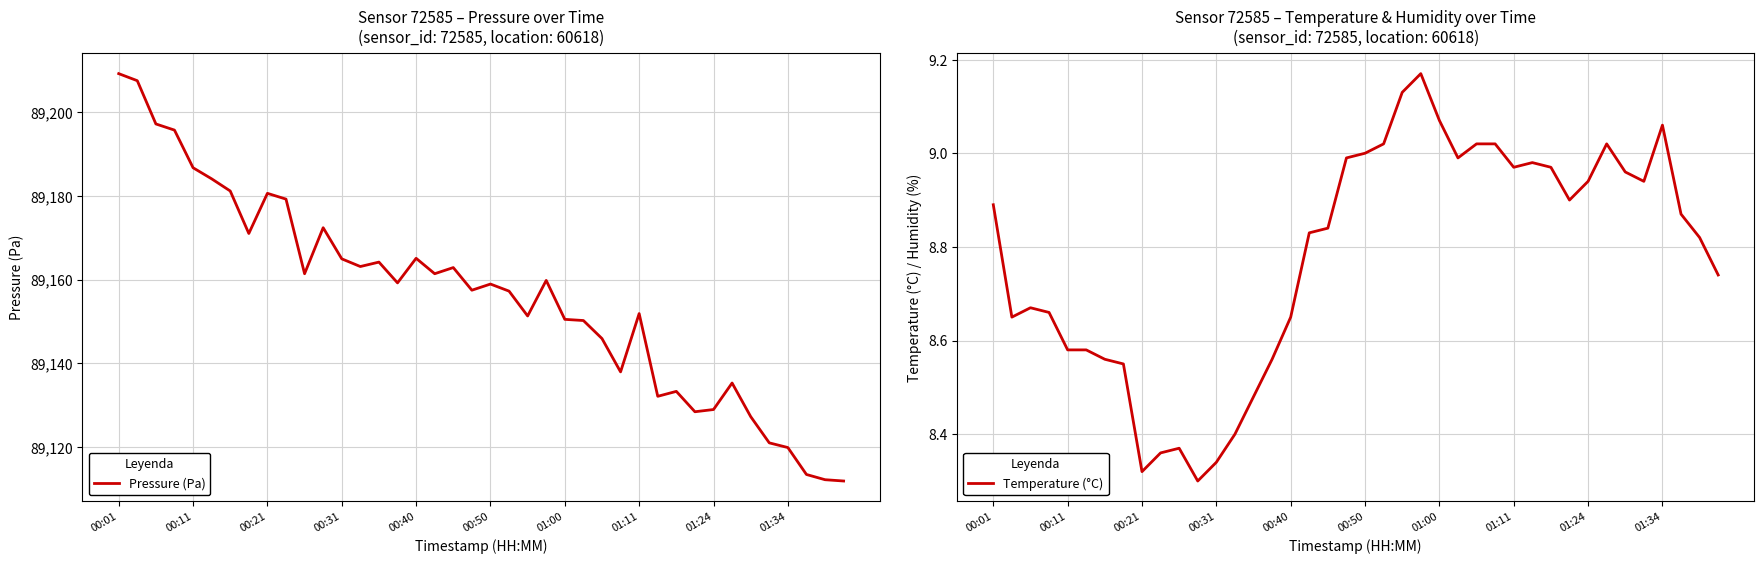

What is the lowest value of the Pressure (Pa) series?

89111.9